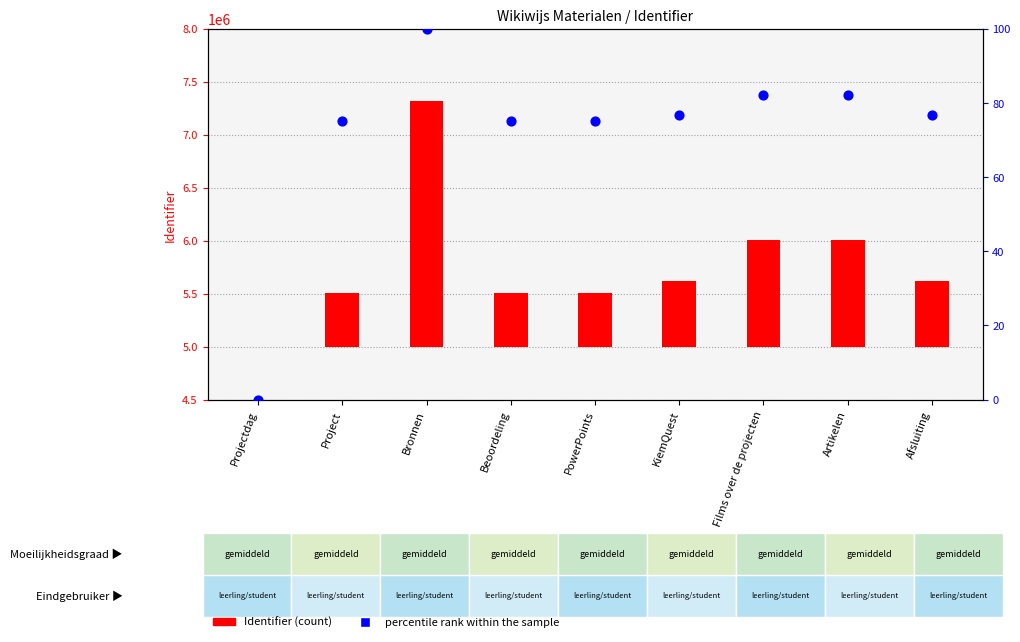

Which series has the widest spread of Y values?

Identifier